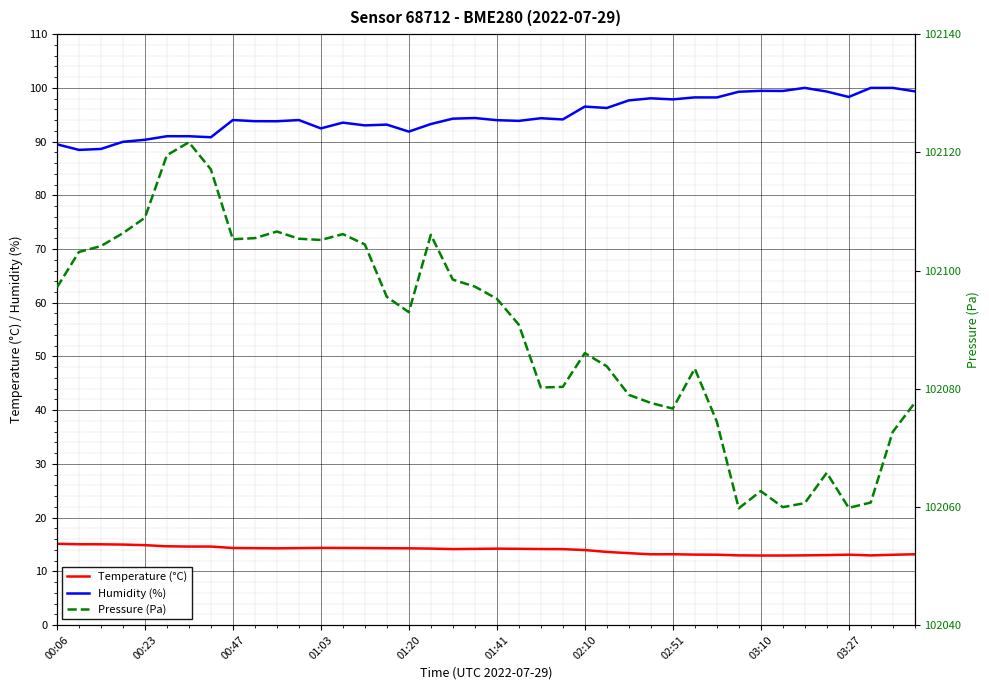

The value of pressure at 01:20 is 143942.7. True or false?

False